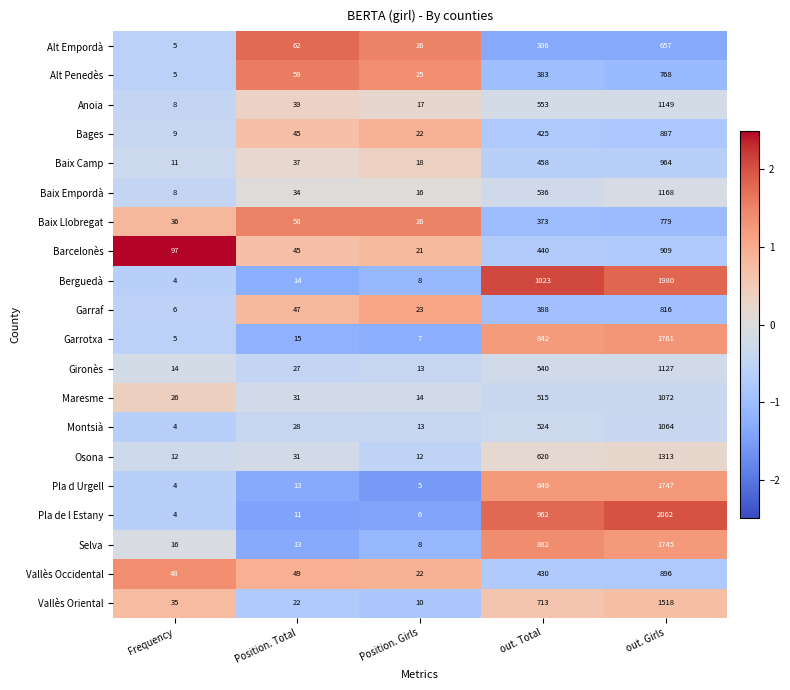

At which label does Berguedà reach its minimum?

Frequency